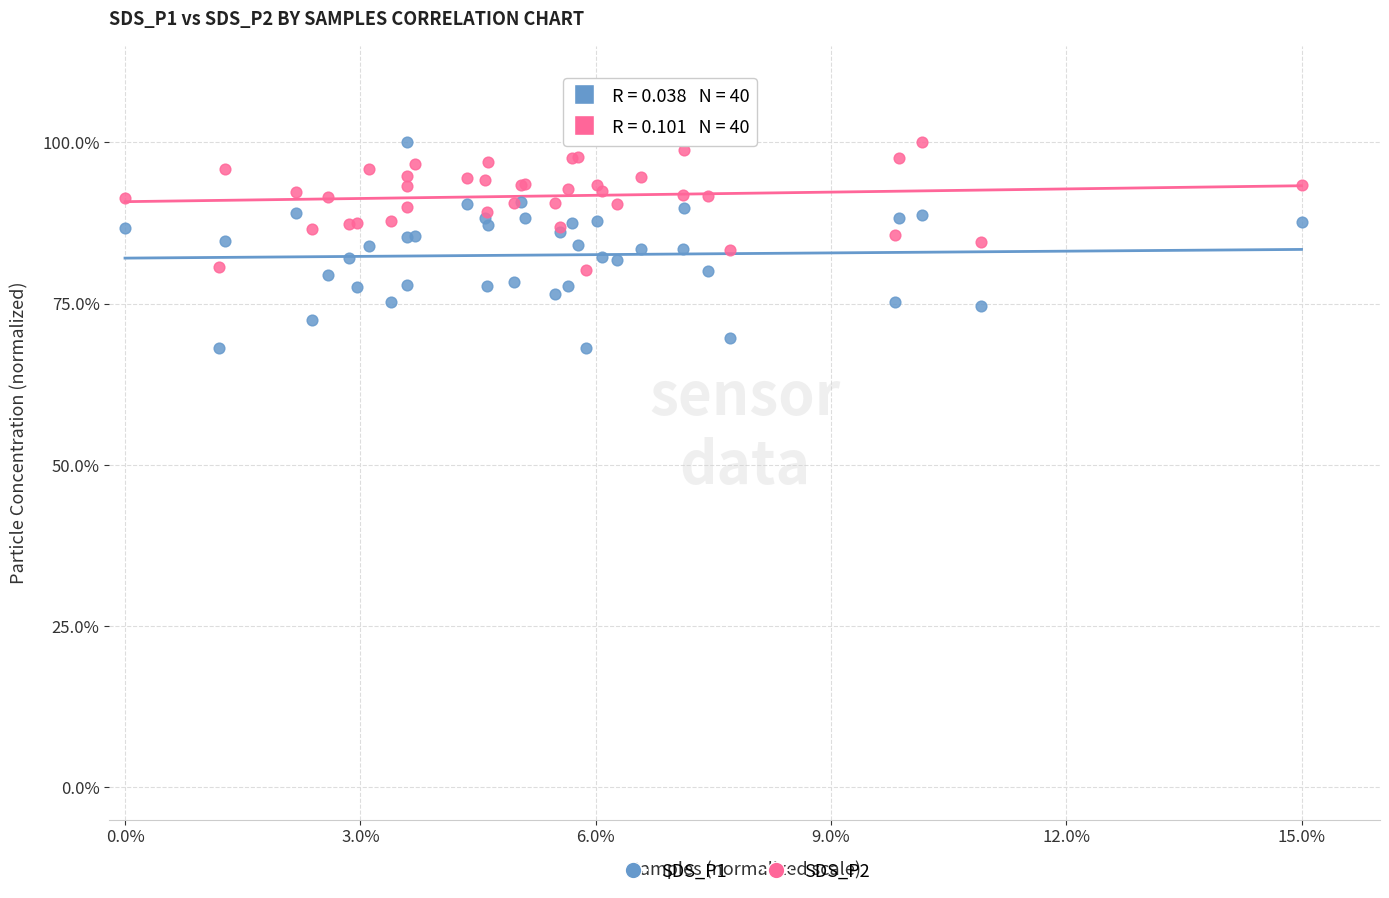

What are all the series names shown in the legend?

SDS_P1, SDS_P2